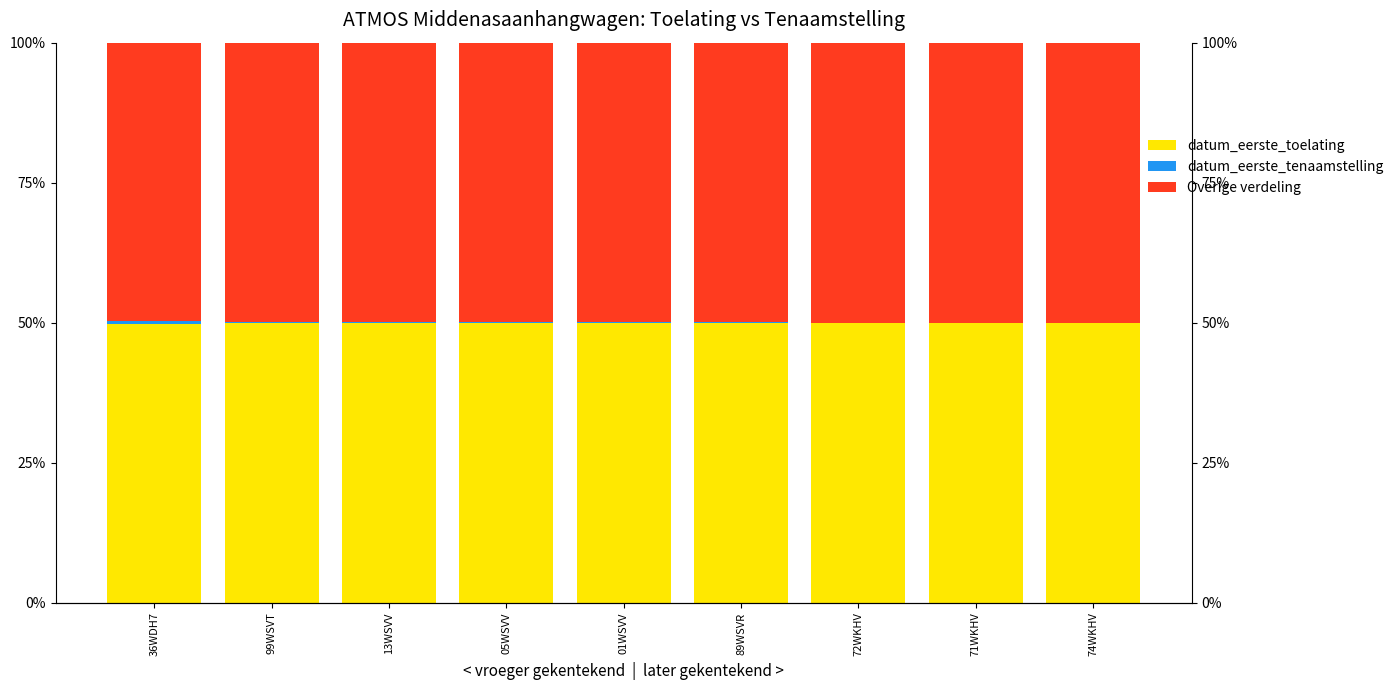

Count the datum_eerste_tenaamstelling values in the range 0 to 1.

9